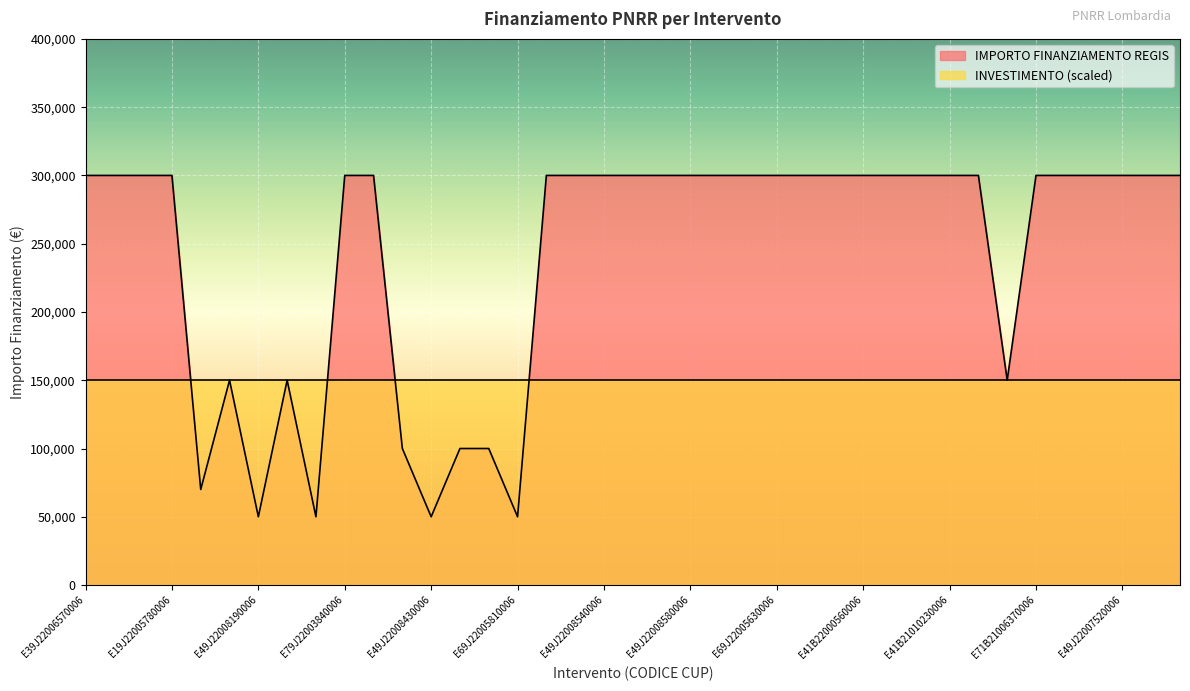

Rank the categories by value from highest to lowest.

E39J22006570006, E99J22005970006, E59J22005460006, E19J22005780006, E79J22003840006, E89J22008950006, E21B21006350006, E79J22005690006, E49J22008540006, E41B21010150006, E49J22007770006, E49J22008580006, E59J22005090006, E49J22007800006, E69J22005630006, E39J22006210006, E51B22001550006, E41B22000560006, E81B22000420006, E41B22000510006, E41B21010230006, E51B21005600006, E71B21006370006, E49J22007650006, E49J22008870006, E49J22007520006, E49J22006300006, E79J22006170006, E99J22005020006, E89J22004920006, E41B21010190006, E49J22008550006, E89J22008700006, E49J22007910006, E49J22007930006, E49J22008190006, E49J22006400006, E49J22008430006, E69J22005810006